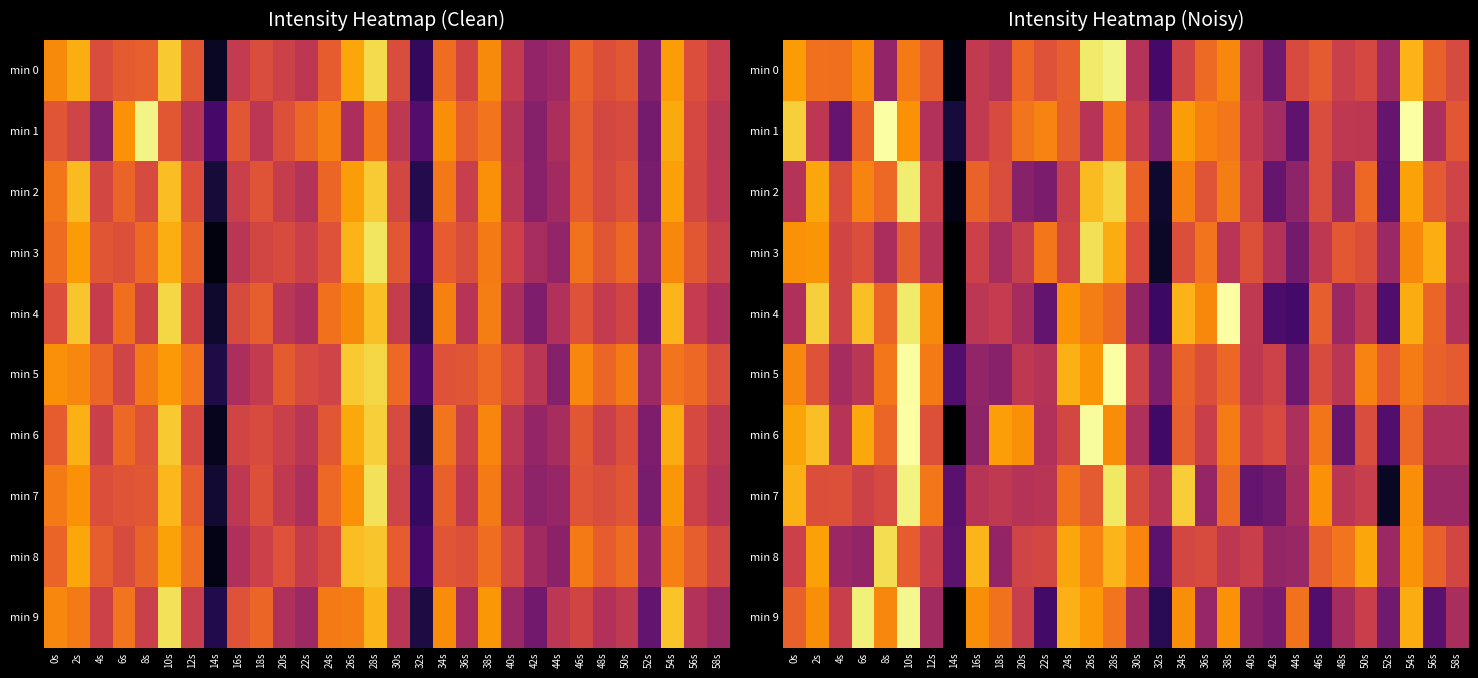

What is the sum of the min 4 values at 48s and 58s?

-270.9